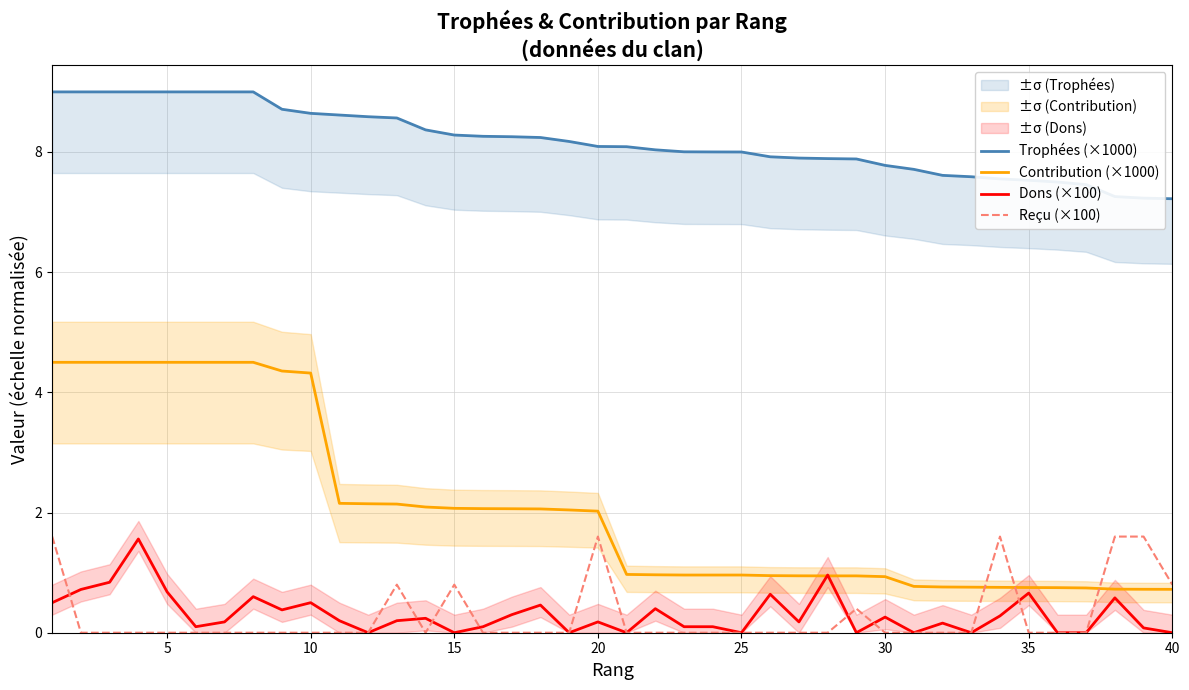

What is the highest value of the Dons (×100) series?

1.6